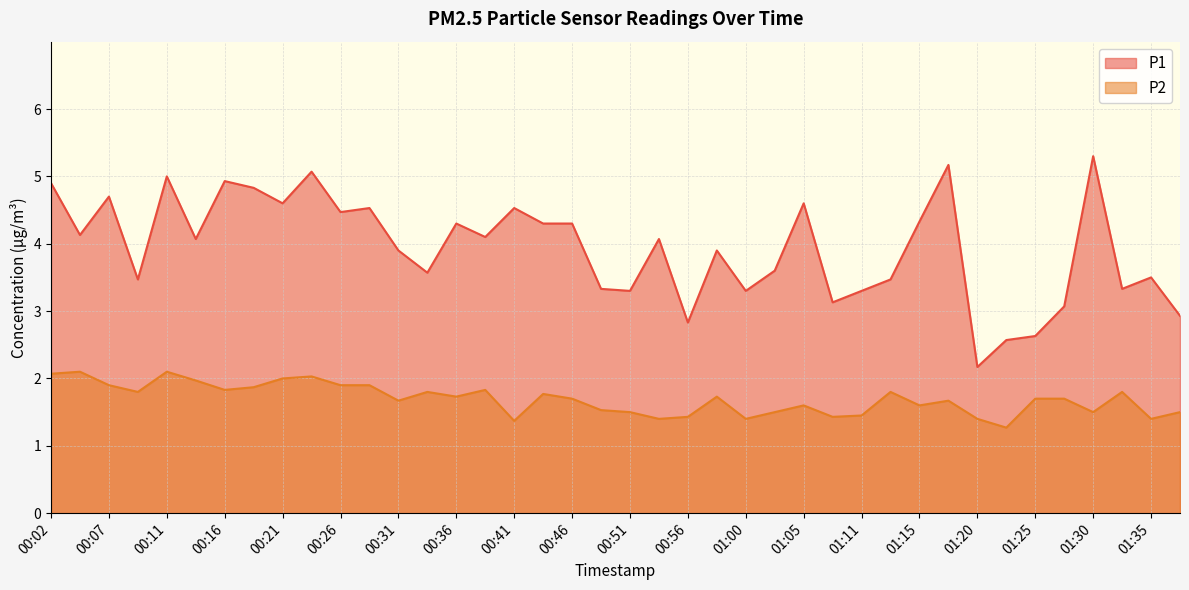

Is it true that P2 equals 0.6 at 01:15?

False